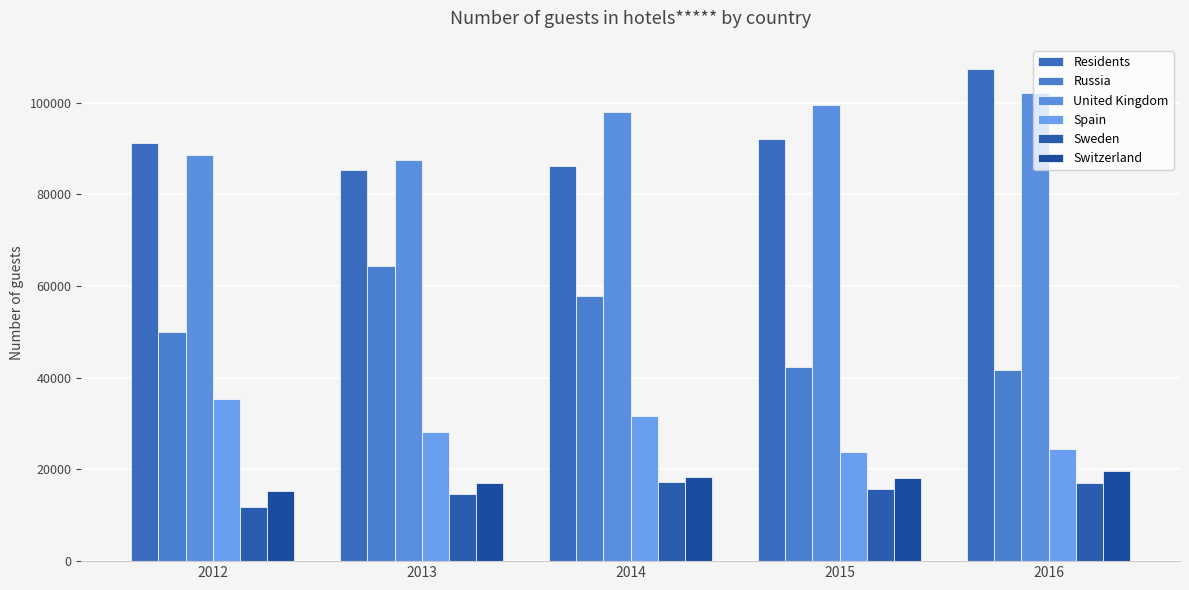

What are all the series names shown in the legend?

Residents, Russia, United Kingdom, Spain, Sweden, Switzerland